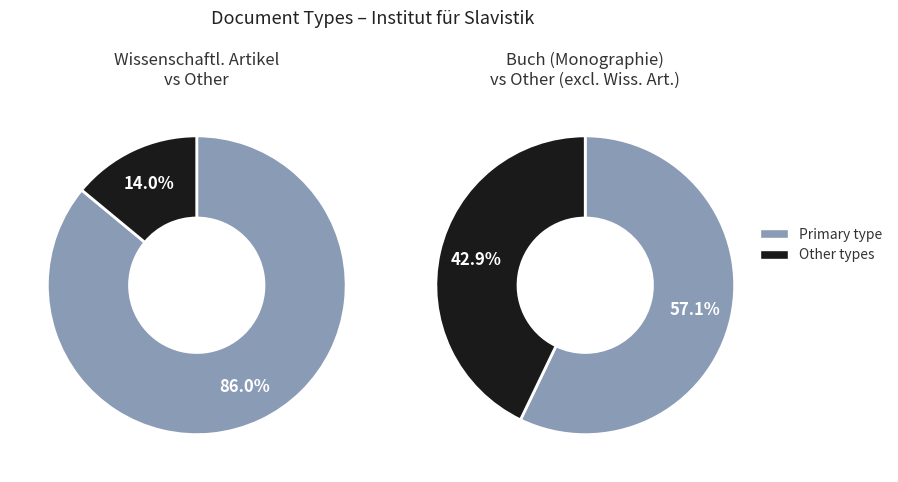

Does any single category account for the majority?

Yes